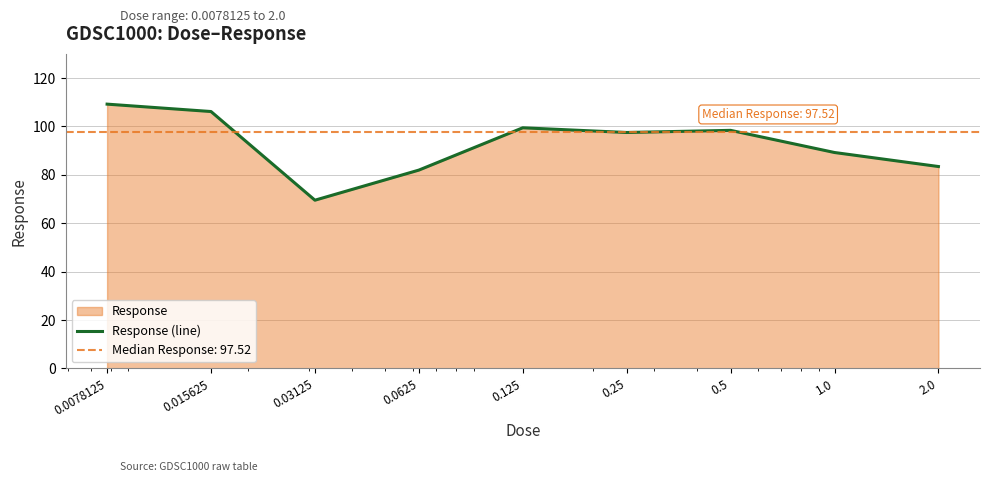

Reading right to left, list all the values displayed in this chart.

83.5	89.2	98.4	97.5	99.5	82.0	69.5	106.2	109.2